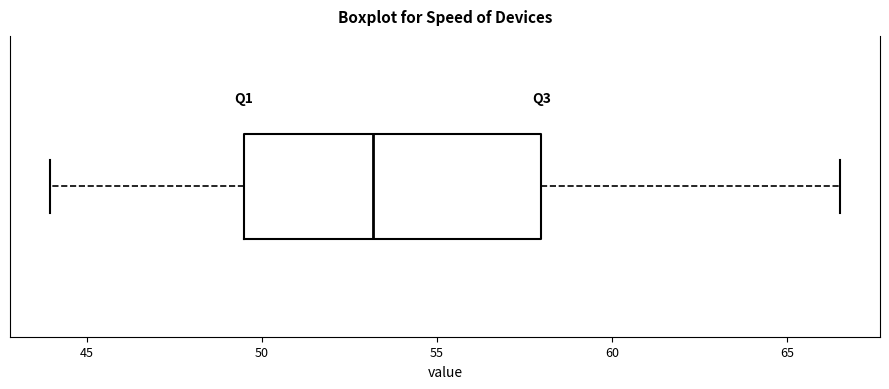

Where is the right edge of the box on the x-axis? The values are not printed on the chart, so give them approximately, as read against the axis.

58.0